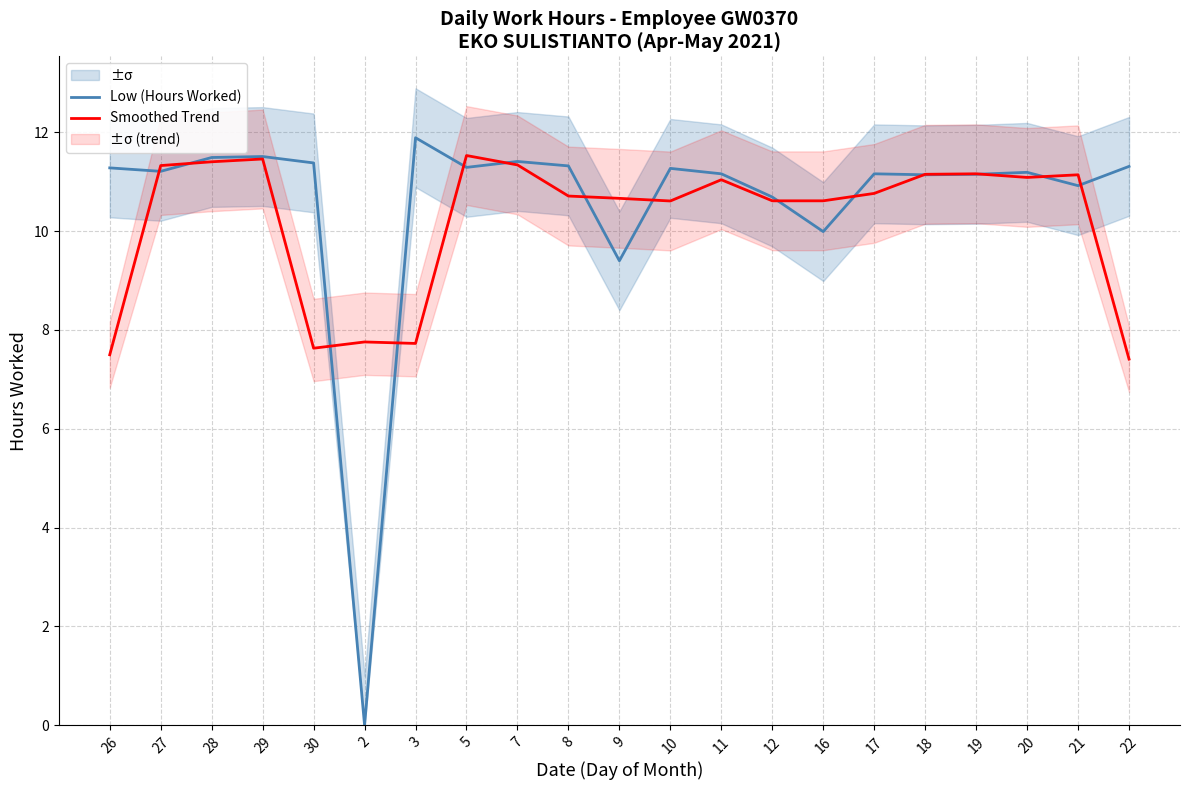

In Smoothed Trend, how many points are lower than both neighbors (excluding endpoints)?

4